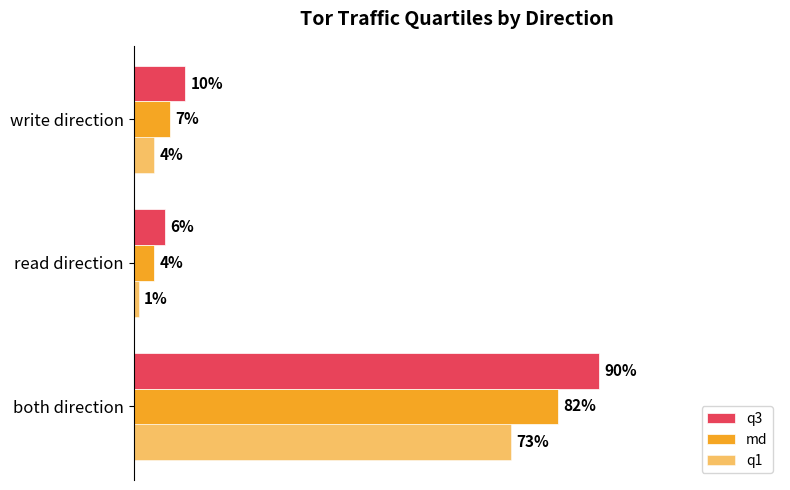

What is the sum of all md values?

0.9